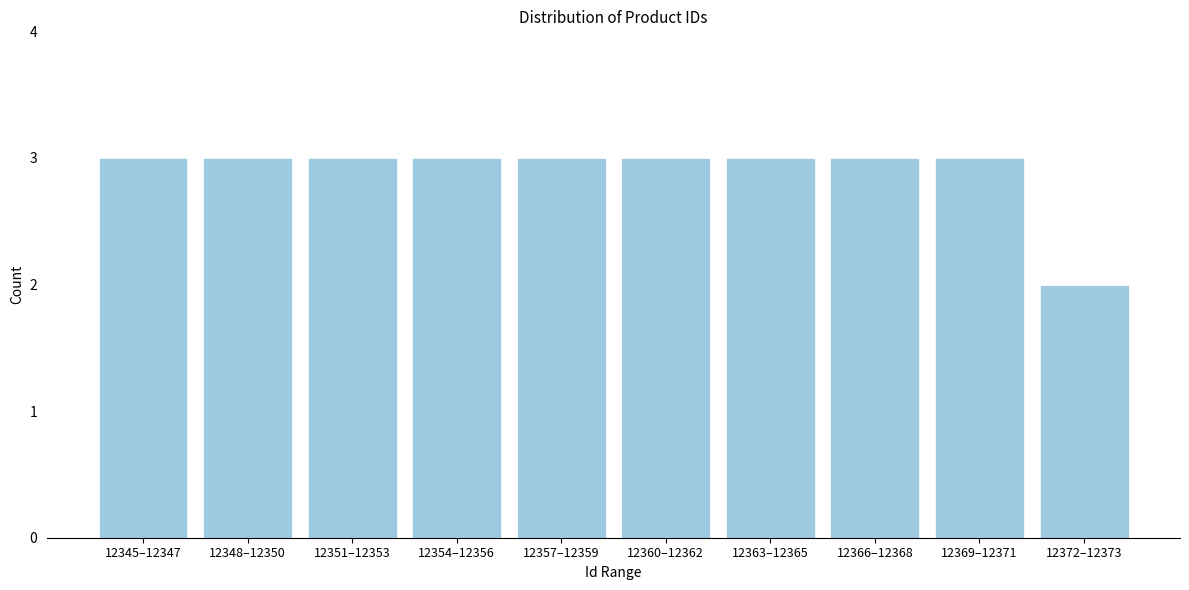

Reading right to left, transcribe all the data shown in this chart.

2	3	3	3	3	3	3	3	3	3